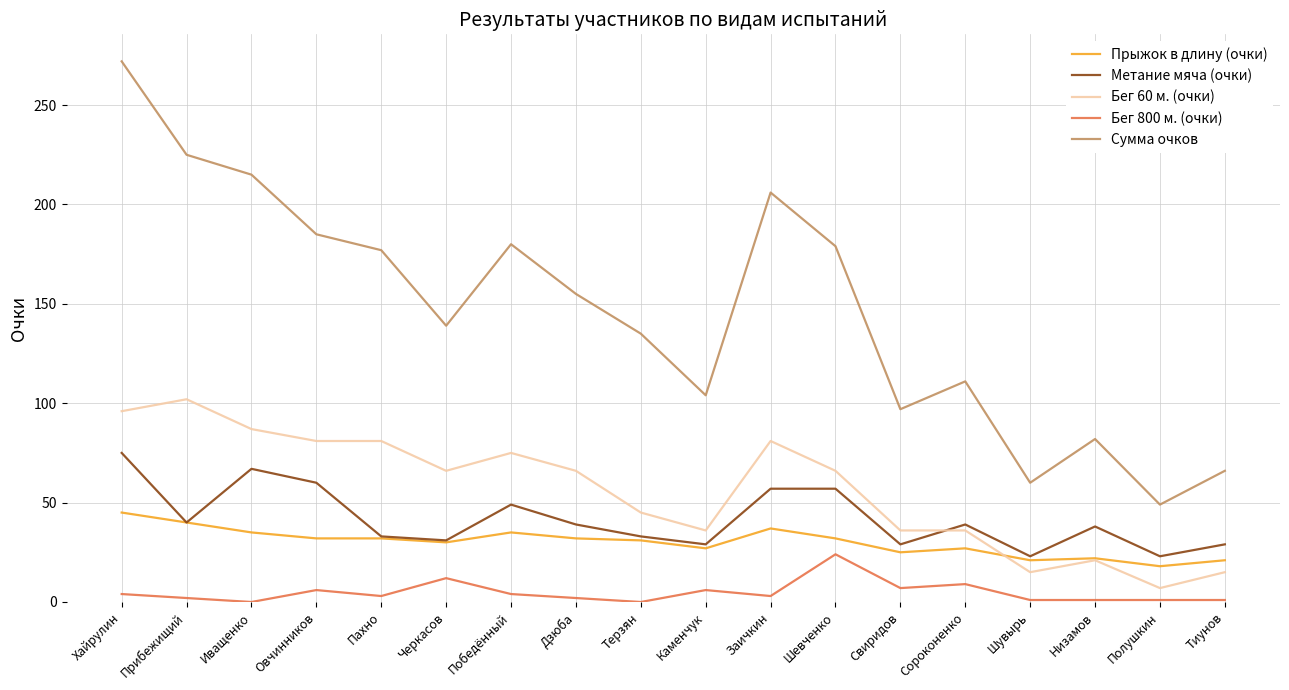

At Овчинников, list the series in order from largest to smallest.

Сумма очков, Бег 60 м. (очки), Метание мяча (очки), Прыжок в длину (очки), Бег 800 м. (очки)